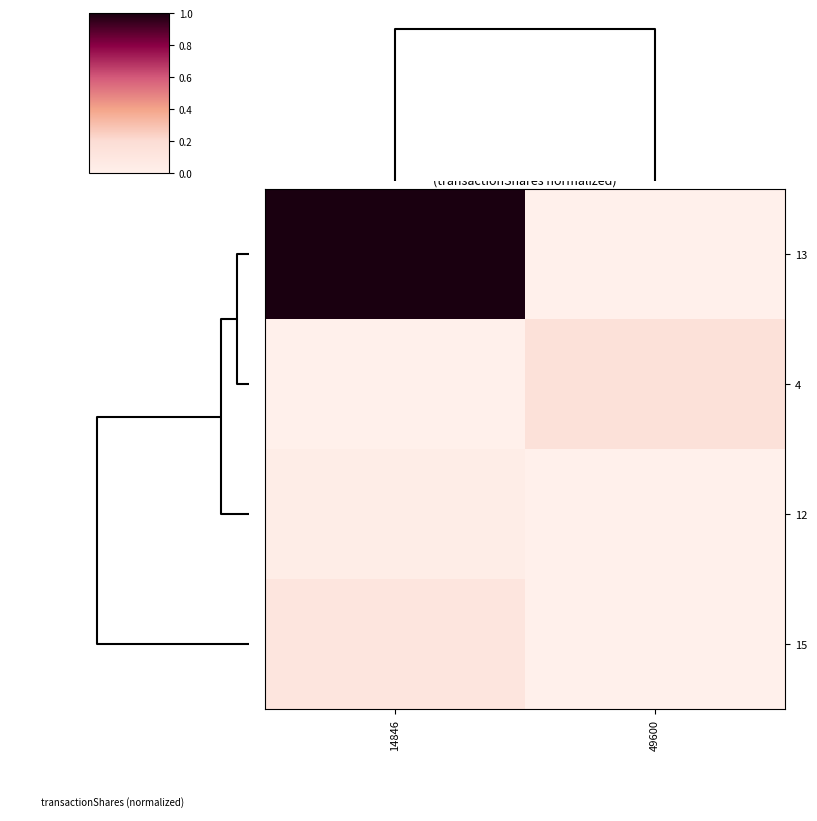

Reading left to right, transcribe all the data shown in this chart.

13: 14846=1.0	49600=0.0
4: 14846=0.0	49600=0.2
12: 14846=0.0	49600=0.0
15: 14846=0.1	49600=0.0